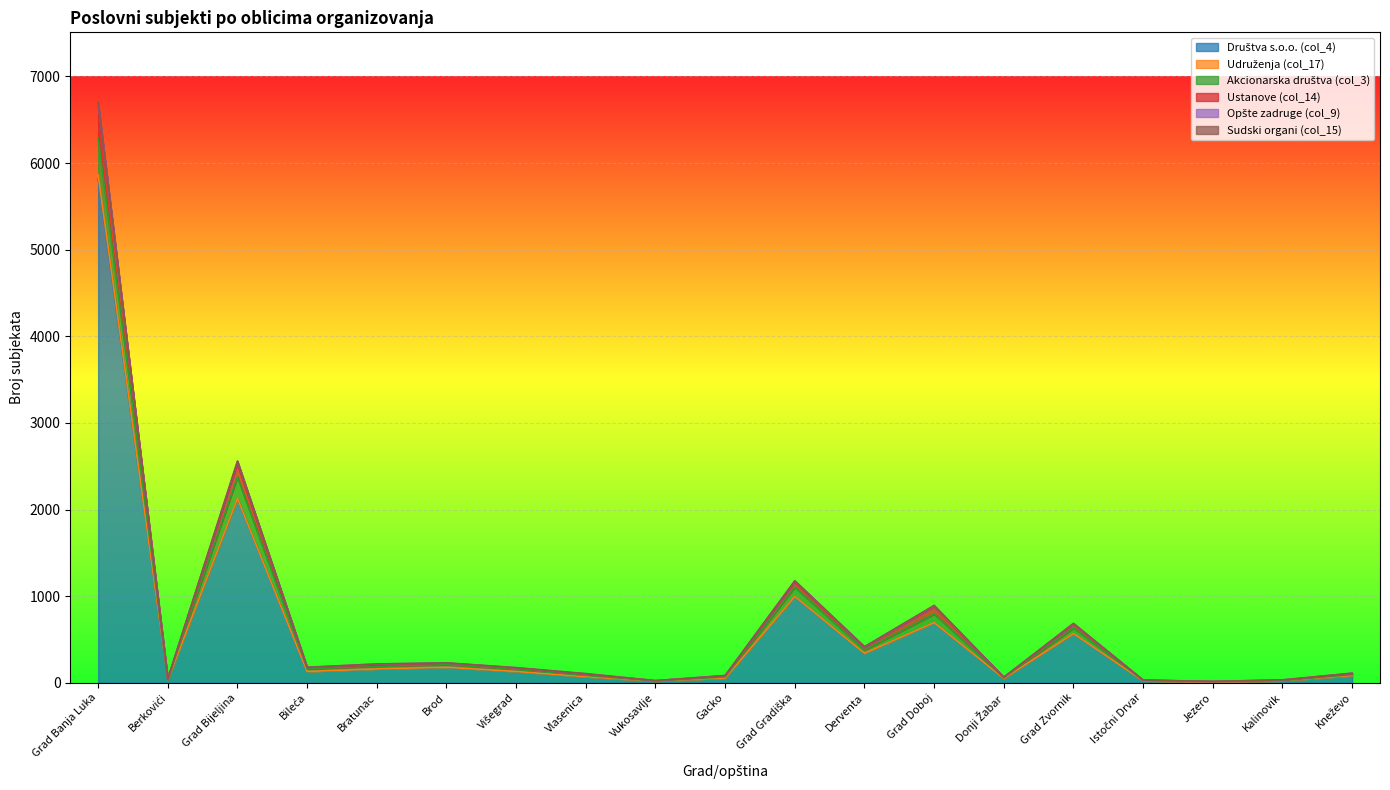

Is the value of Ustanove (col_14) at Vlasenica greater than the value of Društva s.o.o. (col_4) at Višegrad?

No